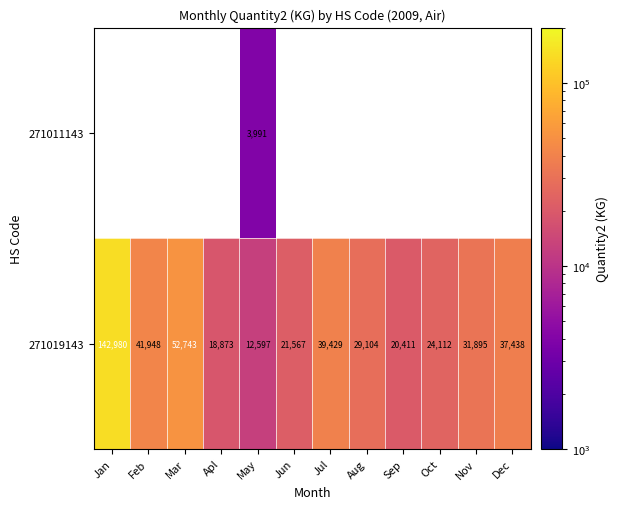

At which label does 271019143 reach its minimum?

May